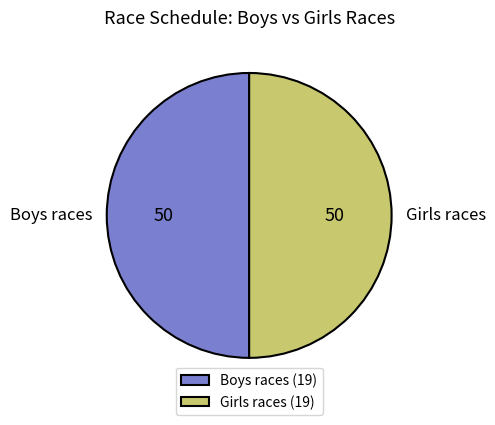

How many segments does this pie chart have?

2